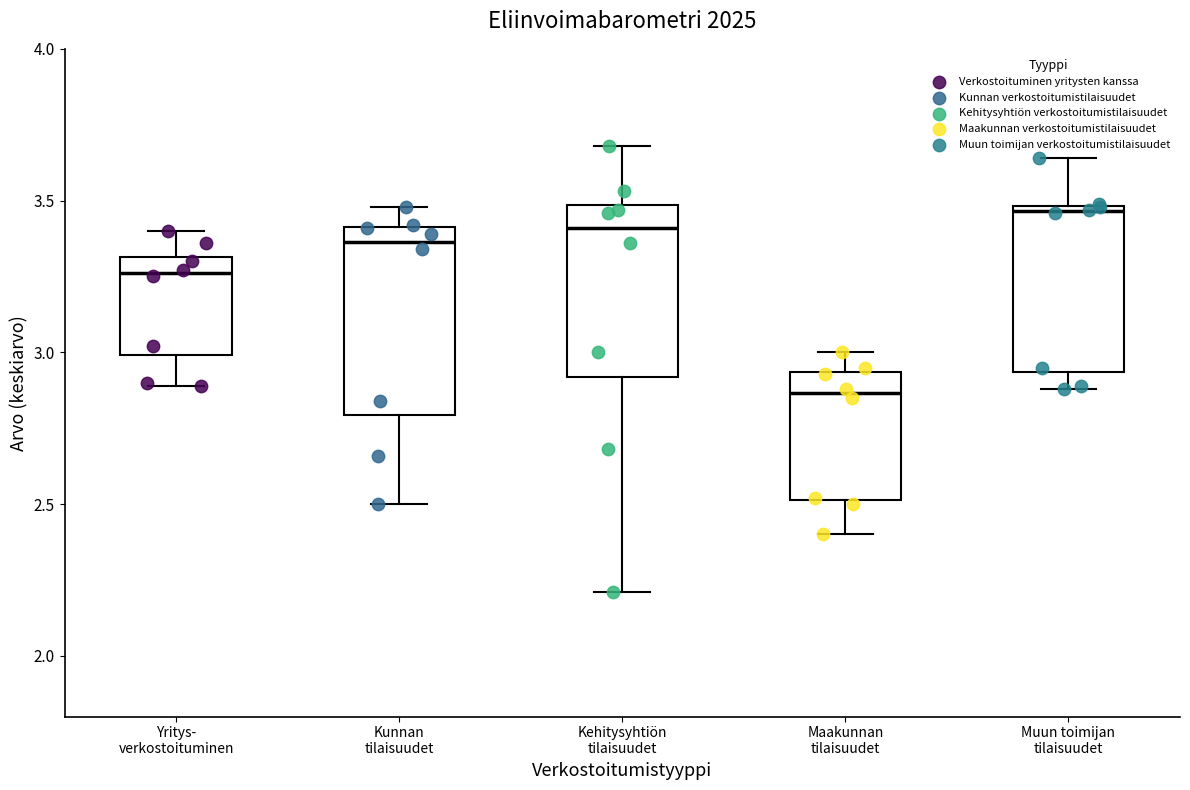

Where does the upper whisker of the box for Maakunnan tilaisuudet end on the y-axis? The values are not printed on the chart, so give them approximately, as read against the axis.

3.00